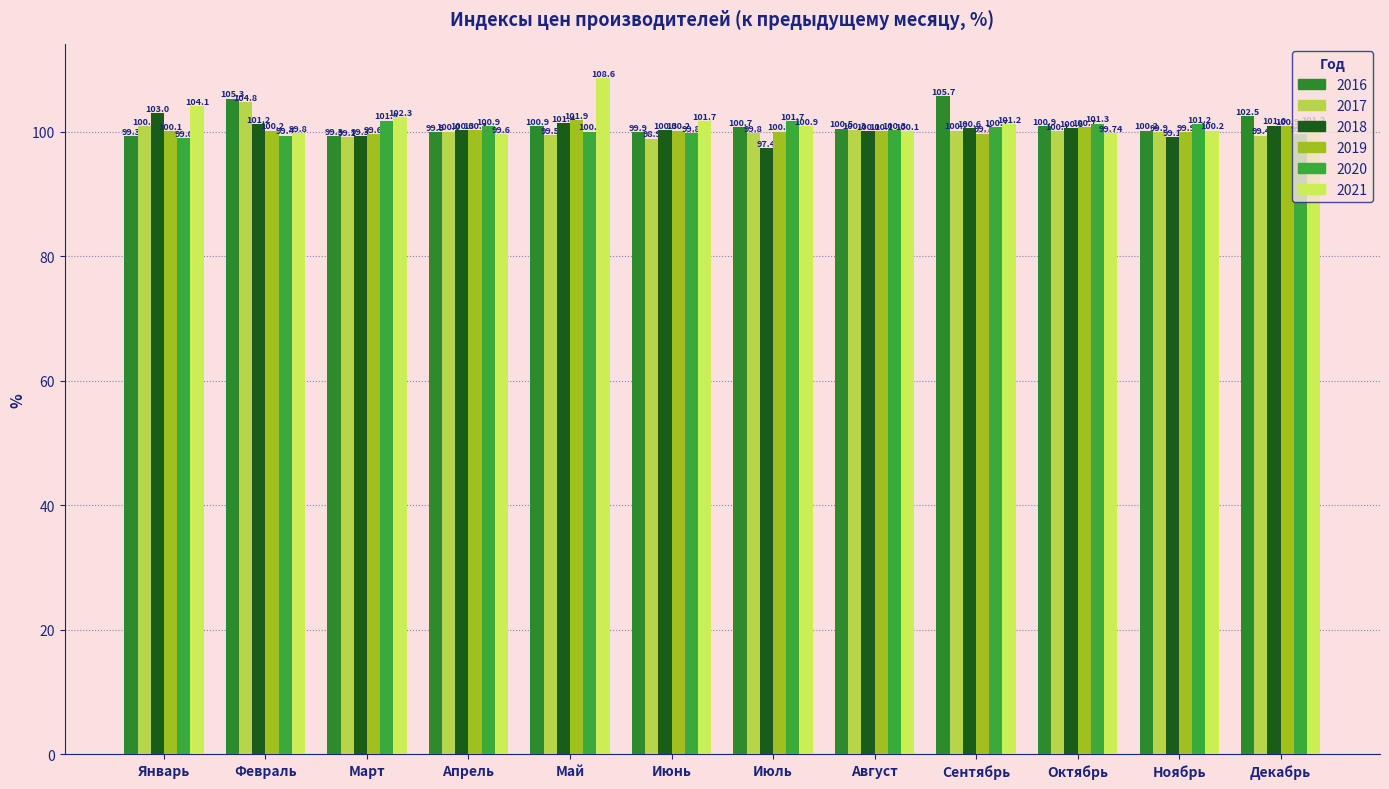

The 2021 series shows 101.2 at Декабрь. True or false?

True